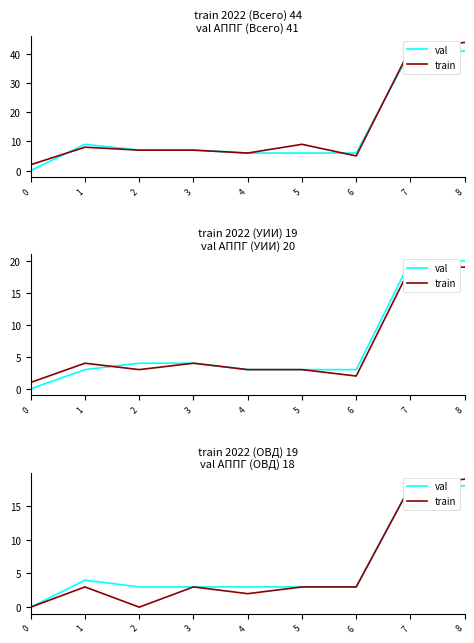

Is the value of val at 4 greater than the value of train at 6?

No